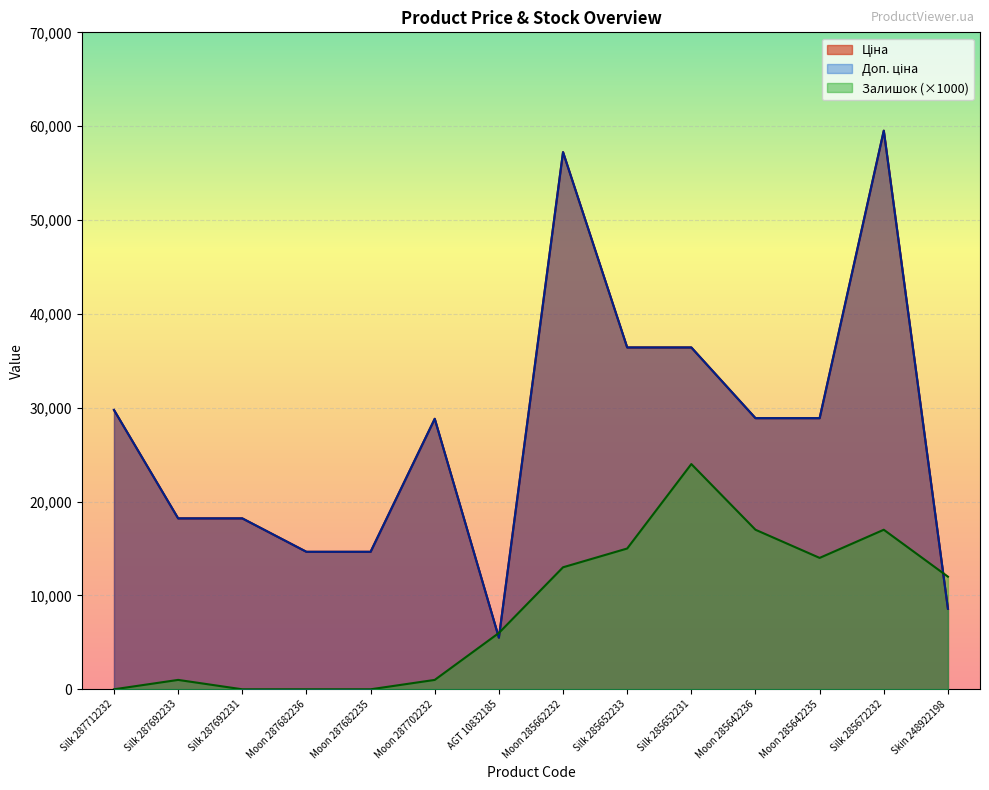

What is the label of the 7th point from the left?

AGT 10832185